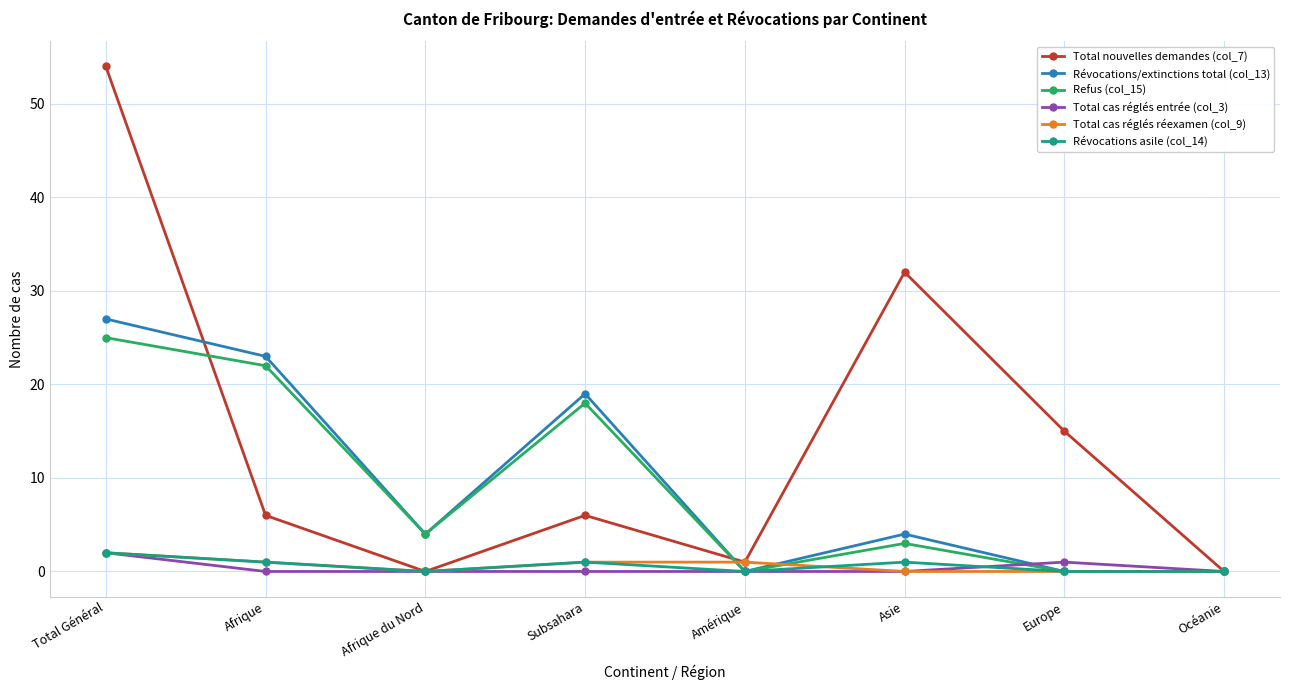

Where is Révocations/extinctions total (col_13) nearest to the value 13?

Subsahara